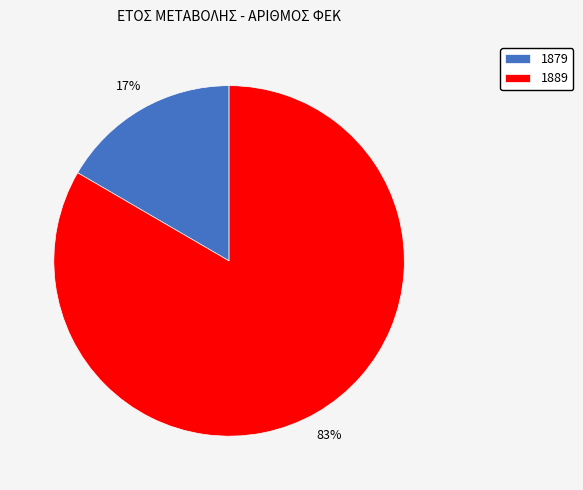

Do 1889 and 1879 together represent more than half of the pie?

Yes